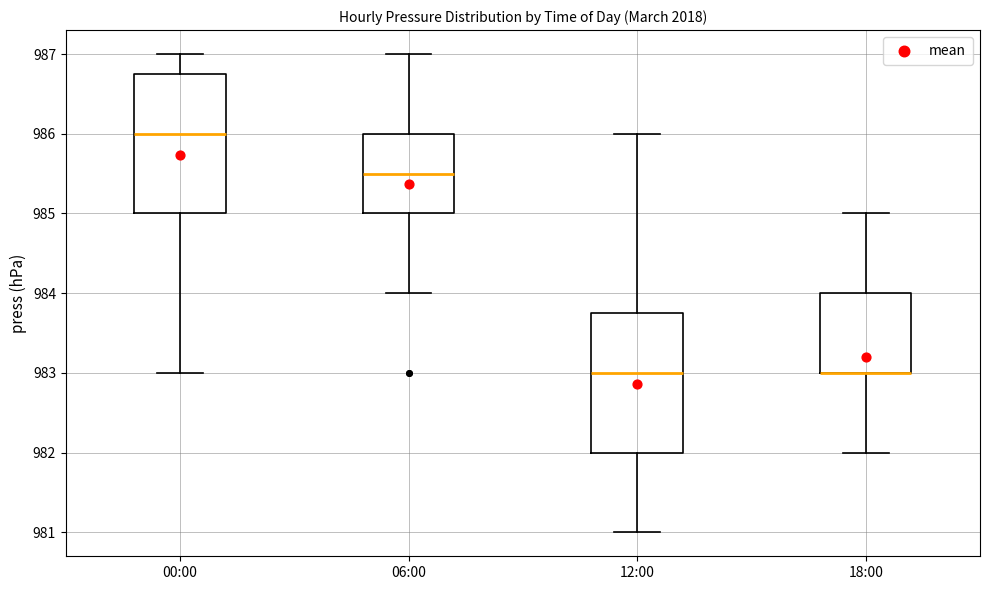

Reading left to right, read every box against the y-axis: the position of its median line, the range the box covers, and the ends of its whiskers. The values are not printed on the chart, so give them approximately, as read against the axis.

00:00: median 986.0, box 985.0 to 986.8, whiskers 983.0 to 987.0
06:00: median 985.5, box 985.0 to 986.0, whiskers 984.0 to 987.0
12:00: median 983.0, box 982.0 to 983.8, whiskers 981.0 to 986.0
18:00: median 983.0 (drawn on the box's lower edge), box 983.0 to 984.0, whiskers 982.0 to 985.0